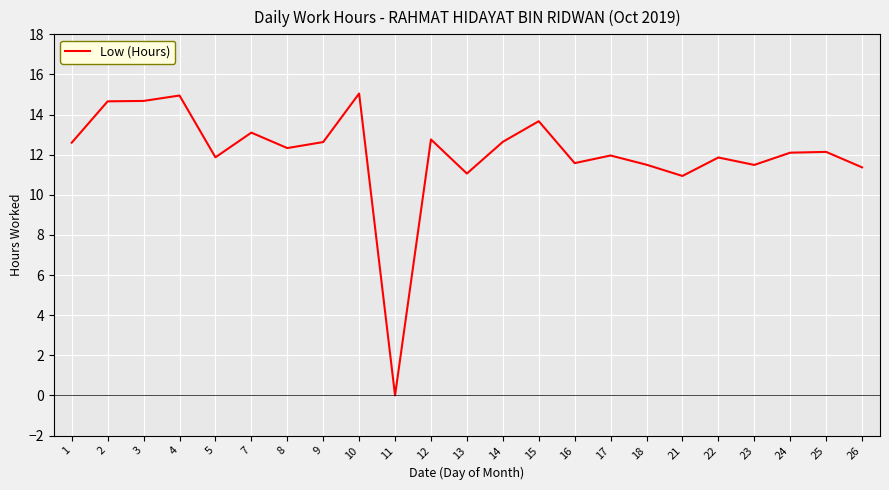

True or false: there are more than 2 points higher than both neighbors.

True